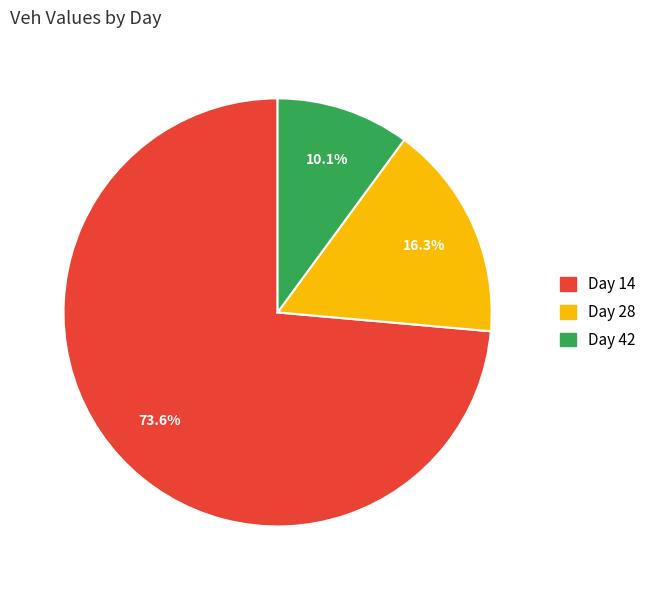

Rank the categories by value from lowest to highest.

Day 42, Day 28, Day 14